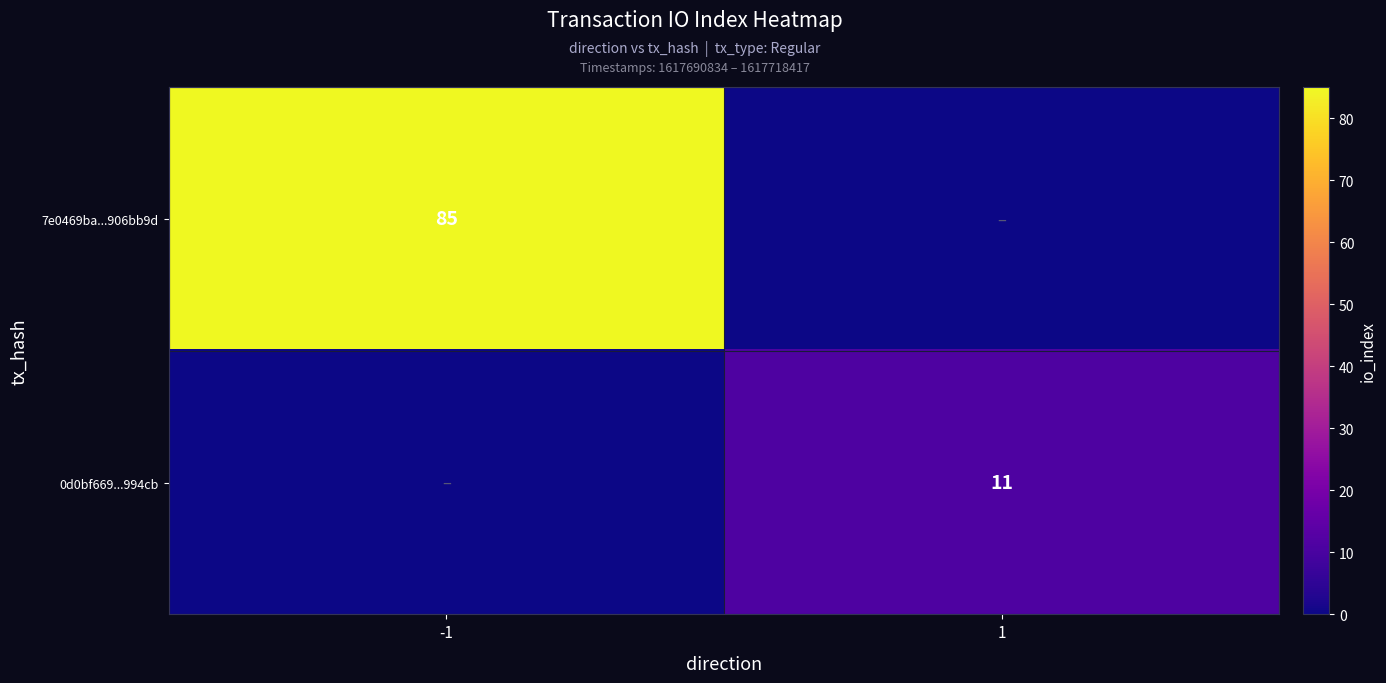

The value of 0d0bf669...994cb at 1 is 3. True or false?

False